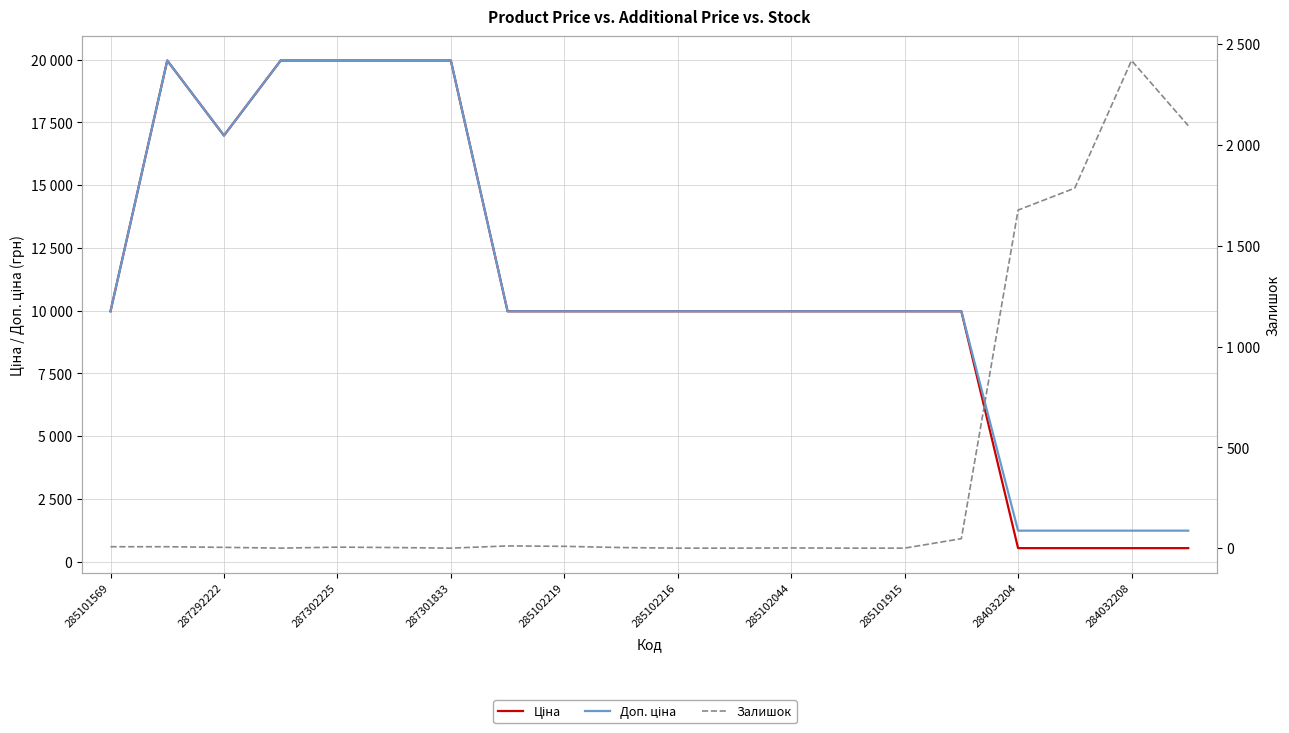

At how many categories does at least one series exceed 17488?

5